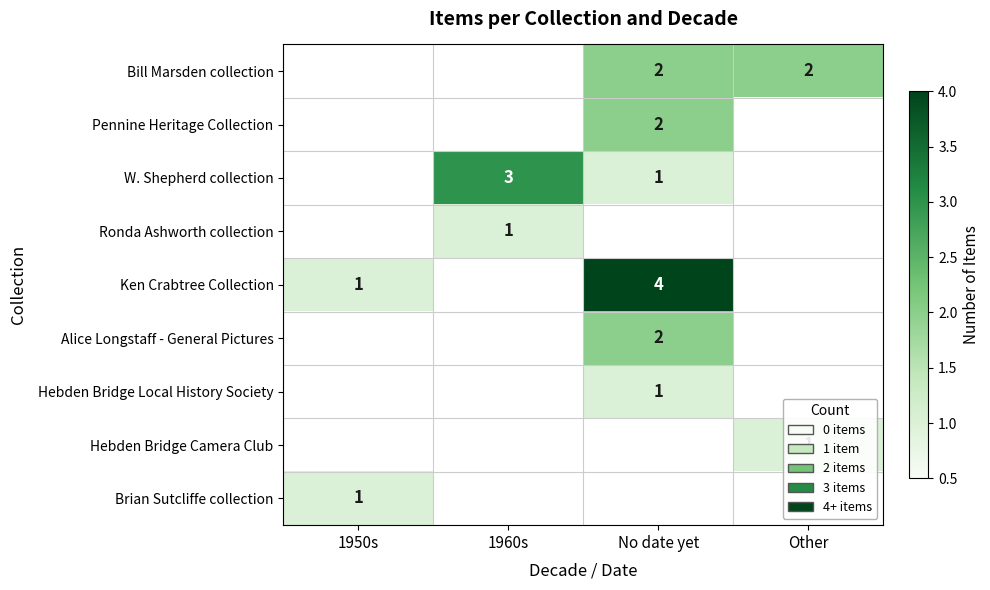

Which category has the lowest value across all series?

No date yet